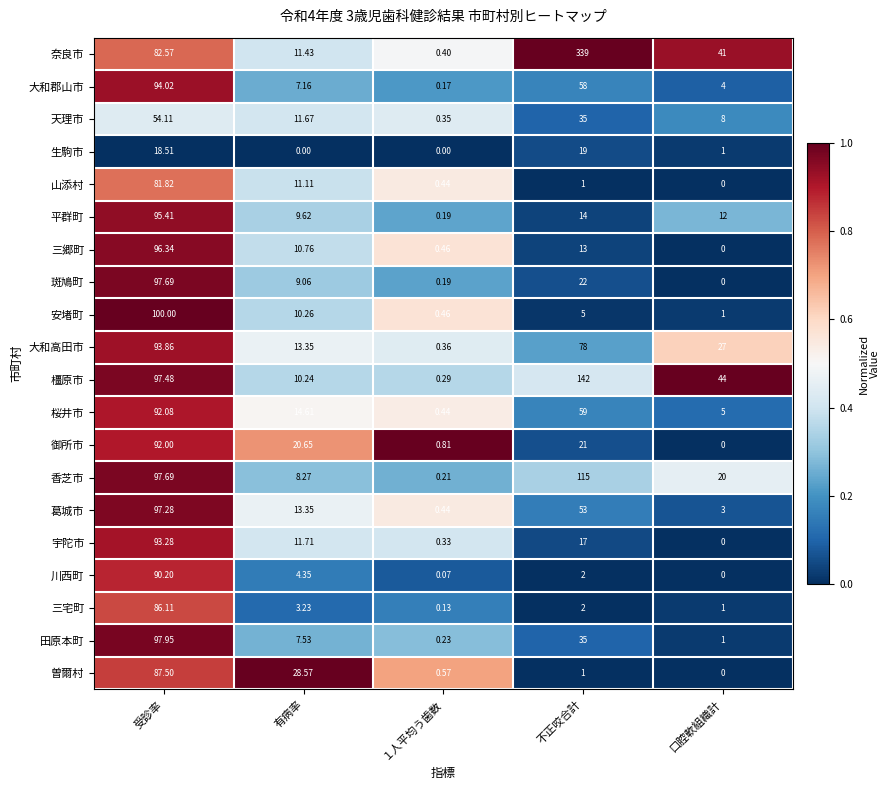

Which category has the highest value in the 宇陀市 series?

受診率